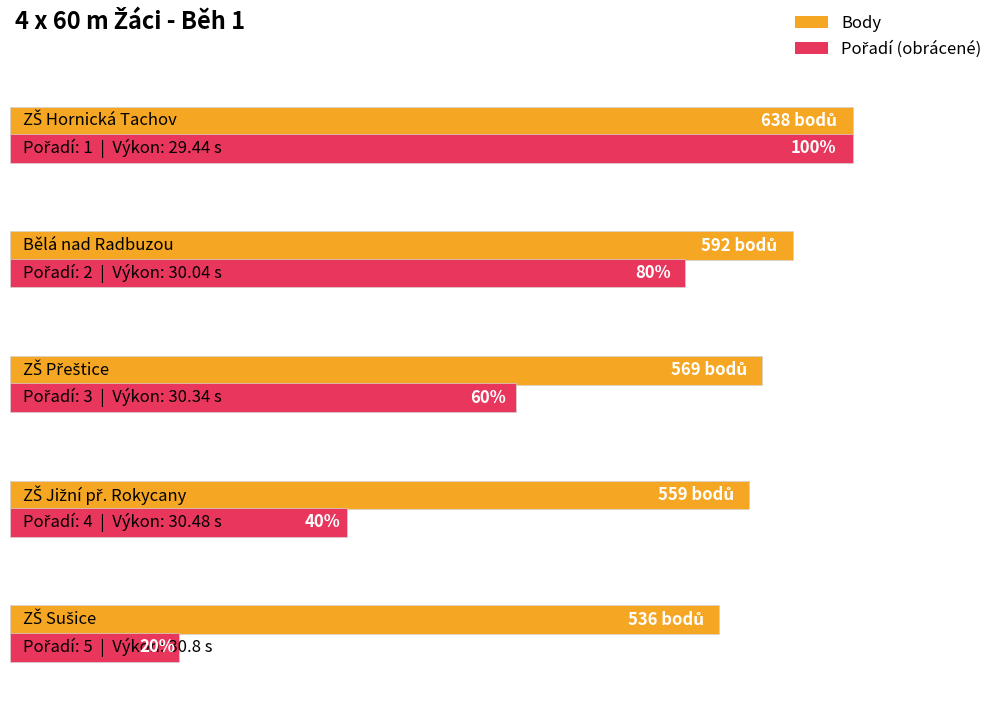

What is the sum of the Body values at Bělá nad Radbuzou and ZŠ Přeštice?

1161.0